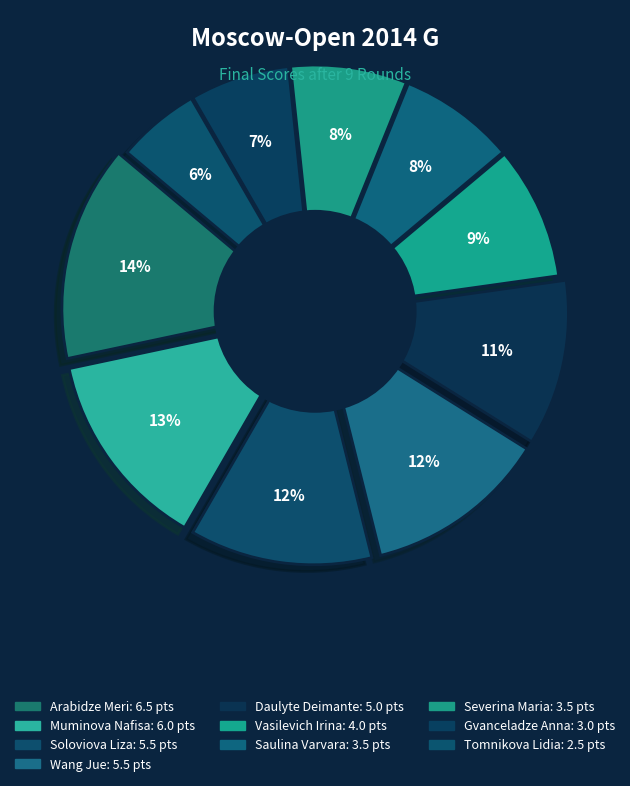

Approximately how many times larger is the value at Saulina Varvara compared to Soloviova Liza?

0.6